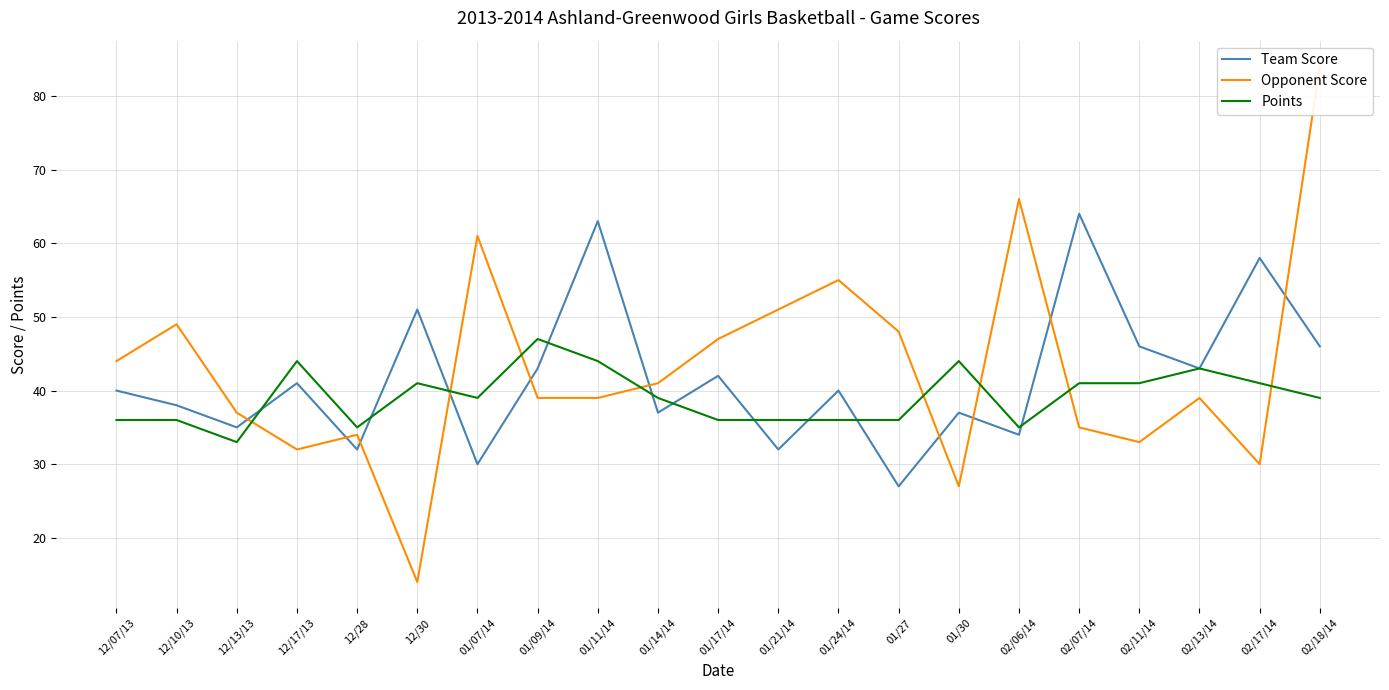

What is the label of the 19th point from the right?

12/13/13